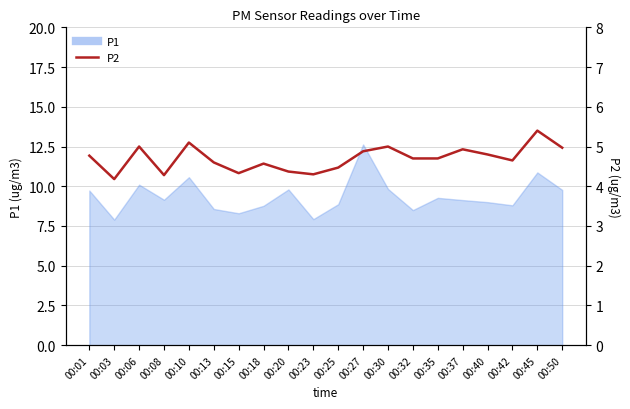

Which label corresponds to the largest value in the chart?

00:45